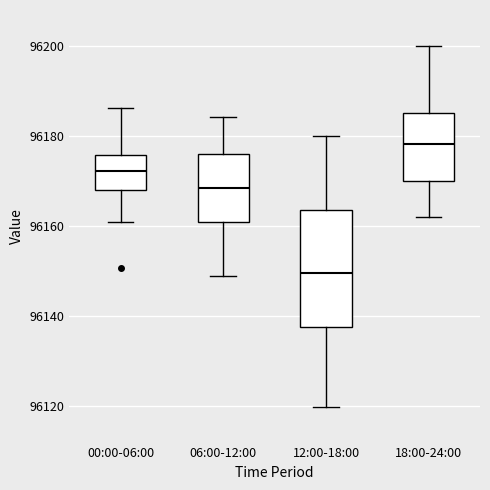

Which box is the tallest, from its lower edge to its upper edge?

12:00-18:00